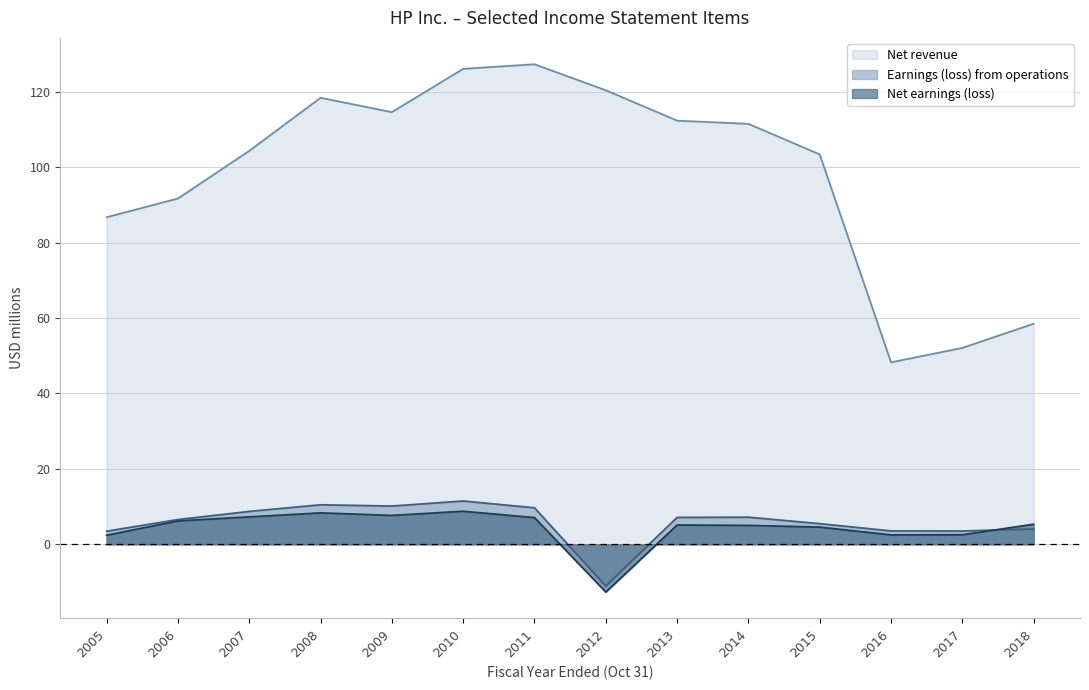

What is the total value across all series at 2018?

67.9